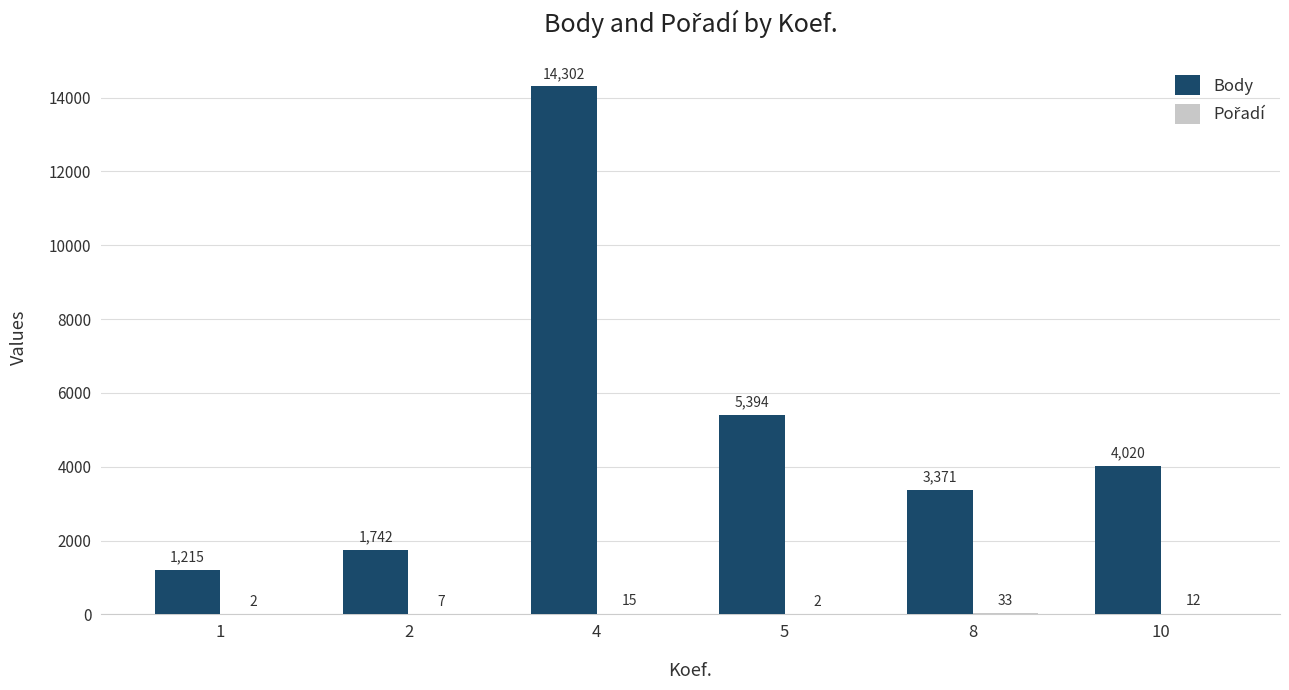

Are the bars horizontal?

No